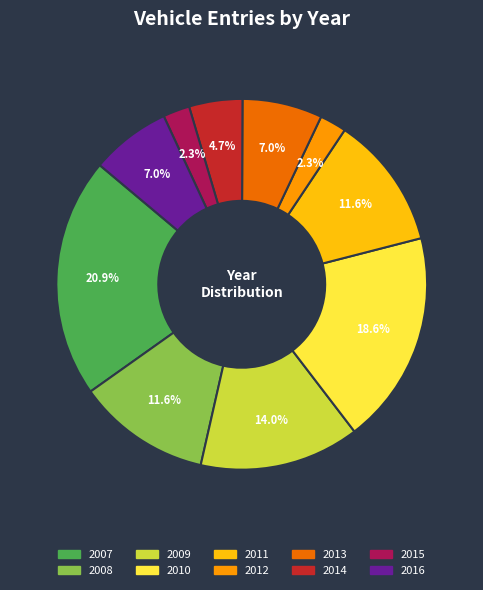

Is the sum of 2009 and 2010 greater than half?

No